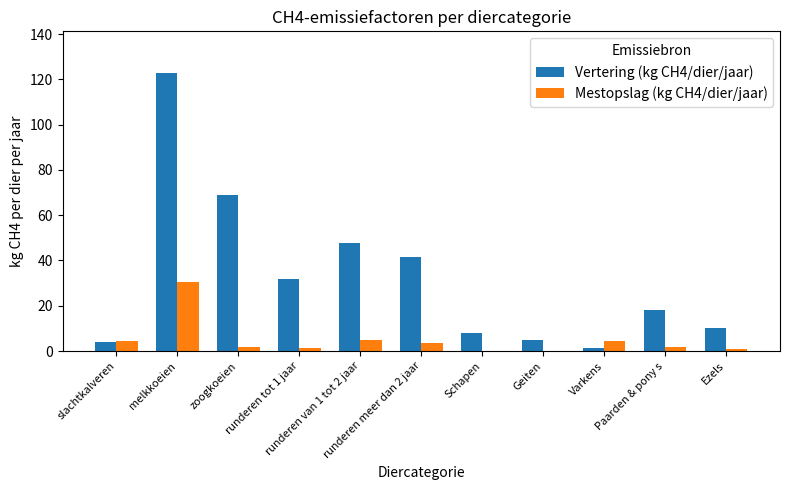

What are all the series names shown in the legend?

Vertering (kg CH4/dier/jaar), Mestopslag (kg CH4/dier/jaar)